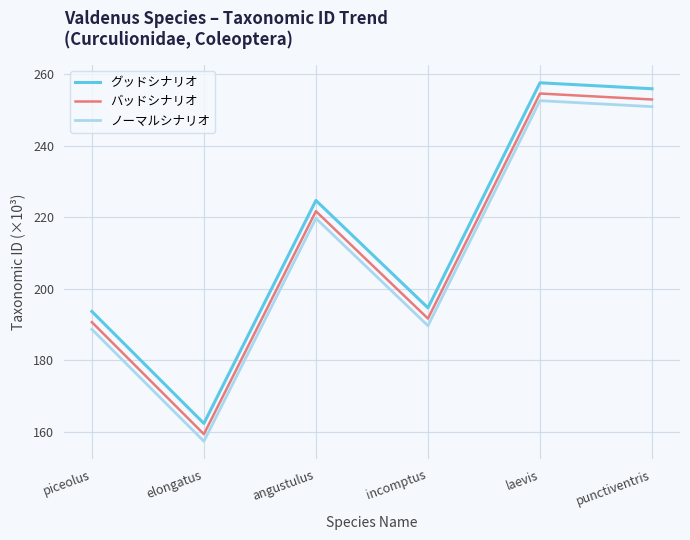

True or false: バッドシナリオ and グッドシナリオ intersect in this chart.

False